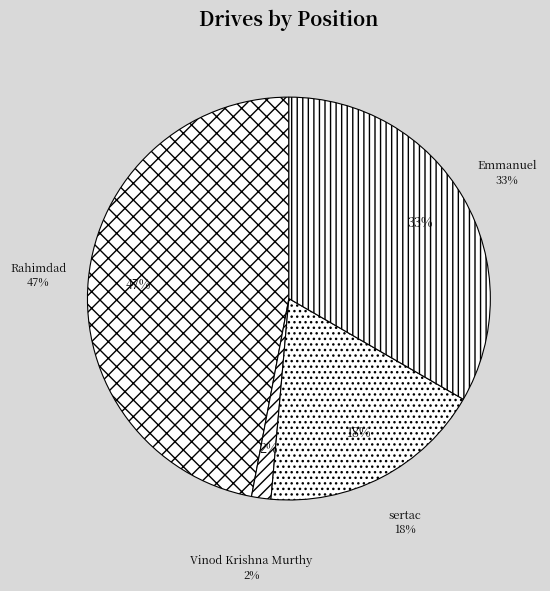

How many slices are in this pie chart?

4